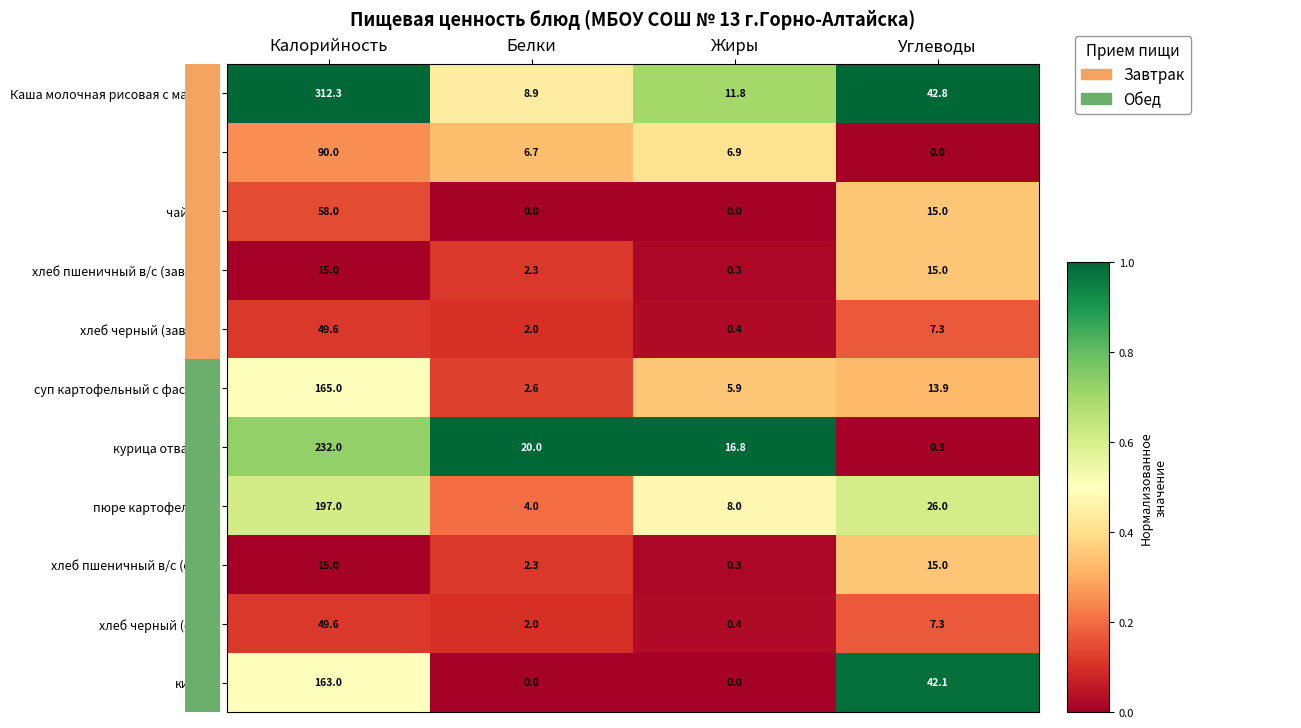

What is the difference between the highest and lowest values at Белки?

20.0